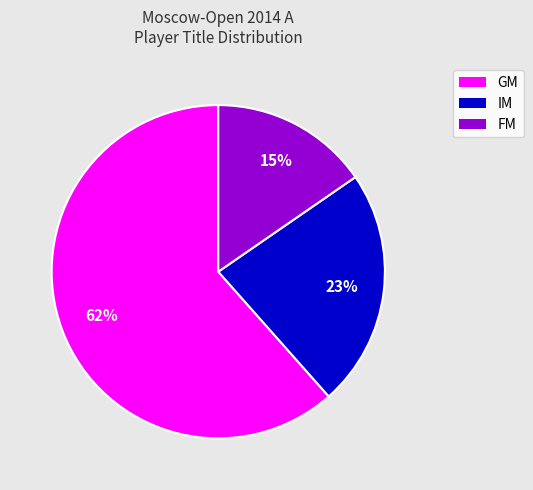

How many slices are in this pie chart?

3